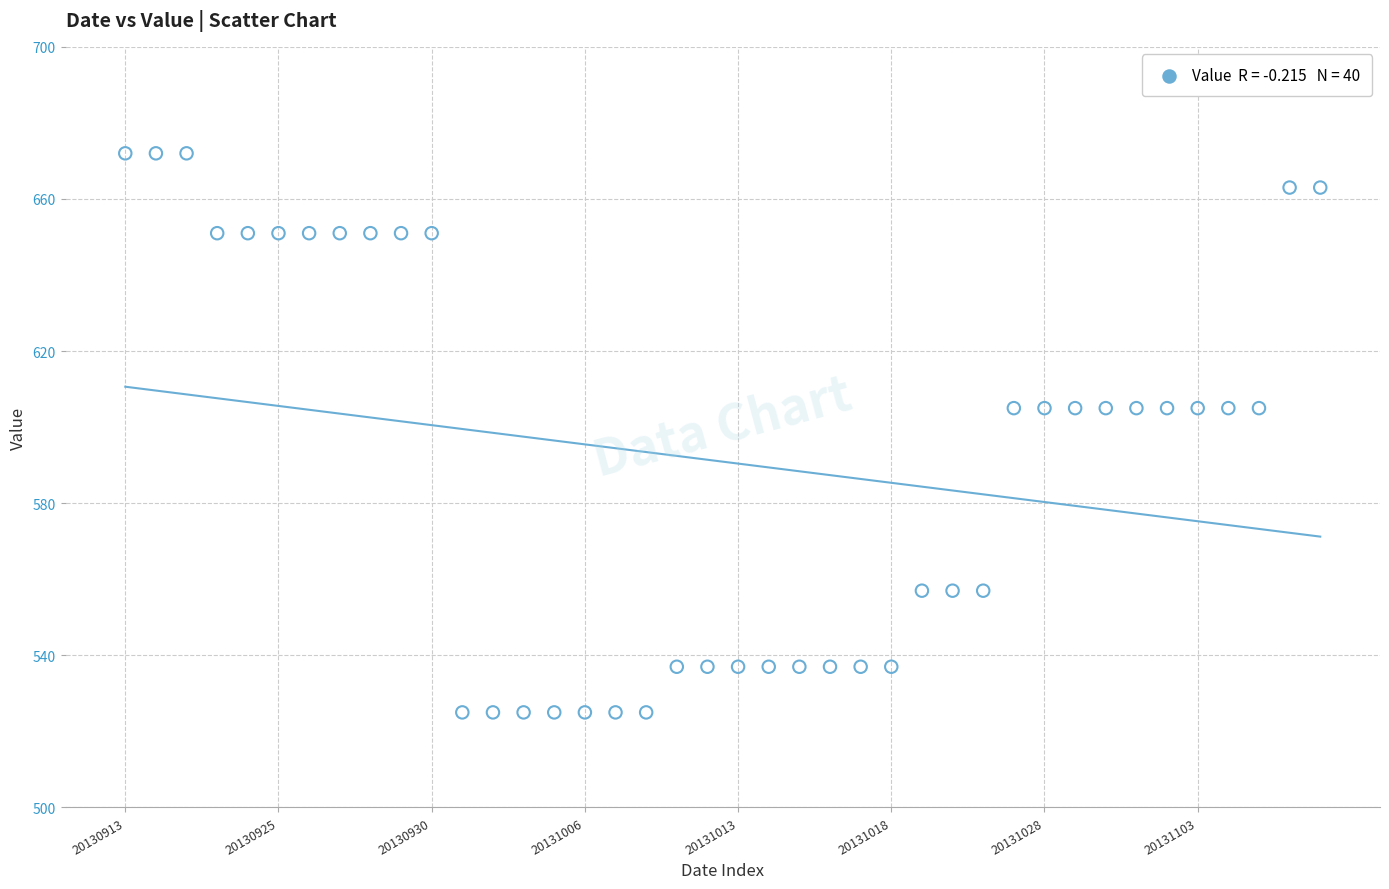

What is the range of Y values (max minus min)?

147